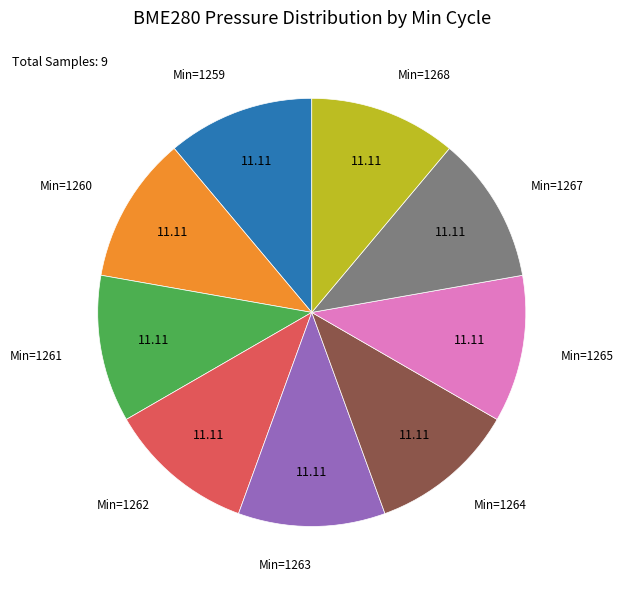

Combined, do Min=1265 and Min=1263 account for over 50%?

No